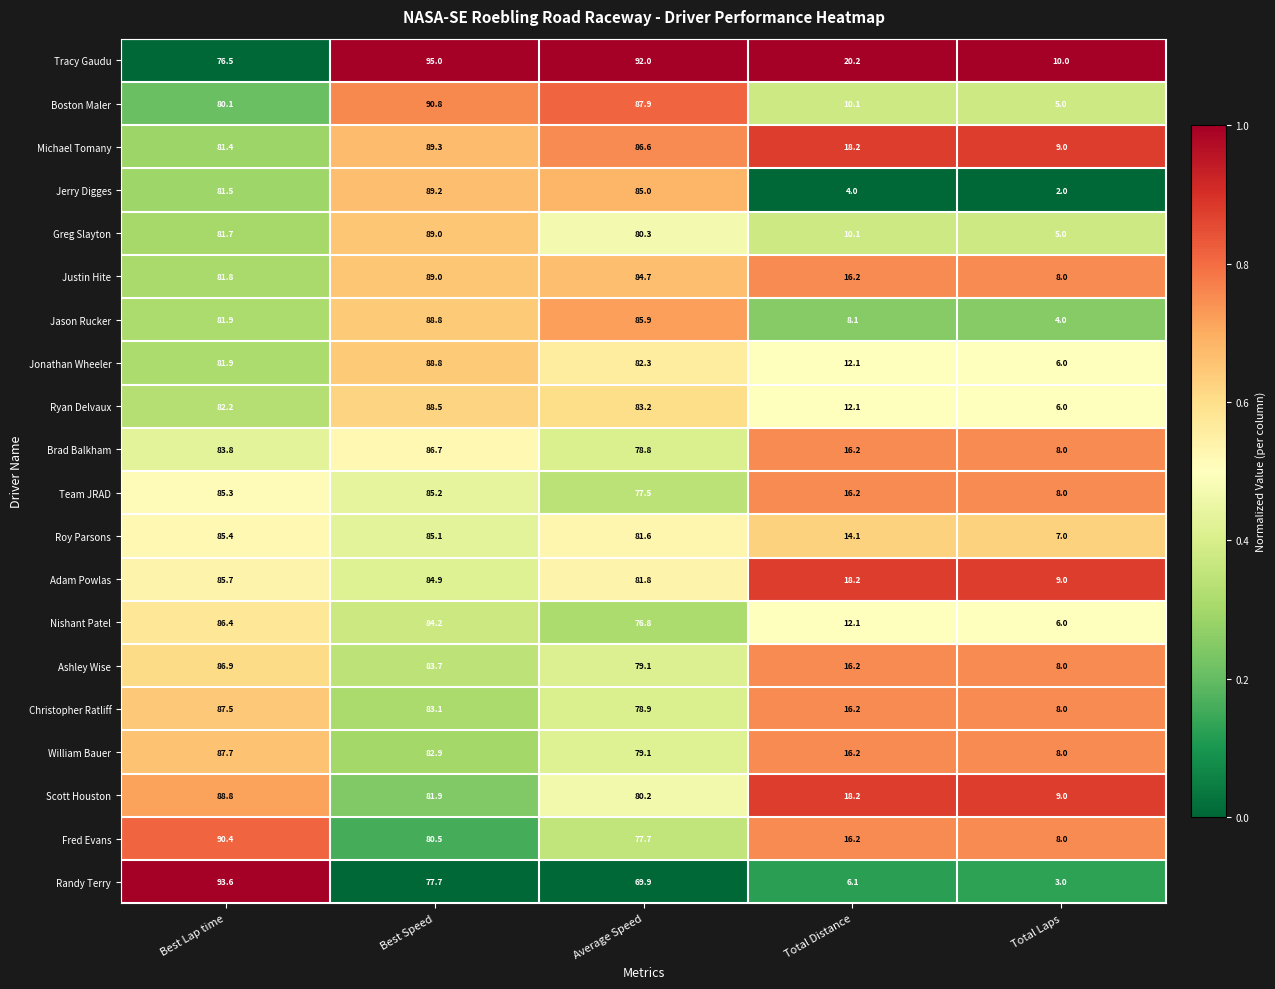

The value of Ryan Delvaux at Total Distance is 12.1. True or false?

True